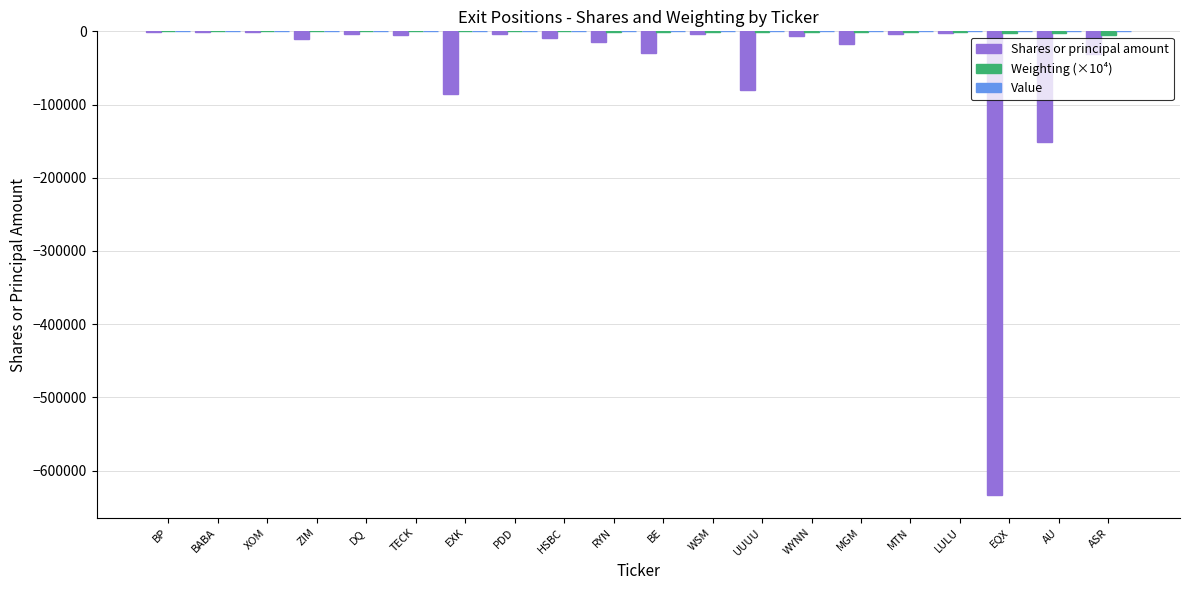

Are the bars grouped side by side (vs. stacked)?

Yes